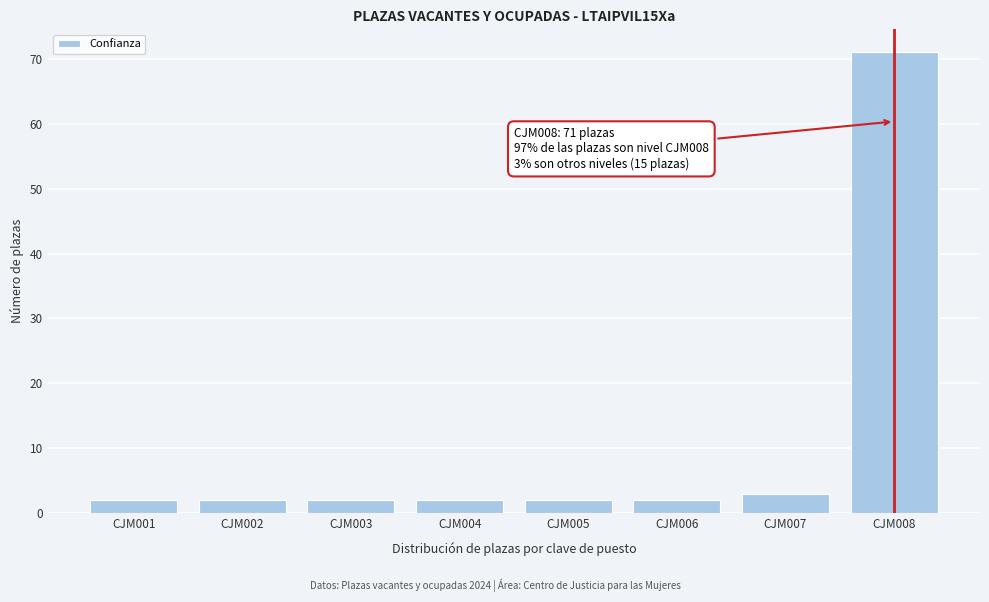

Reading left to right, transcribe all the data shown in this chart.

2	2	2	2	2	2	3	71